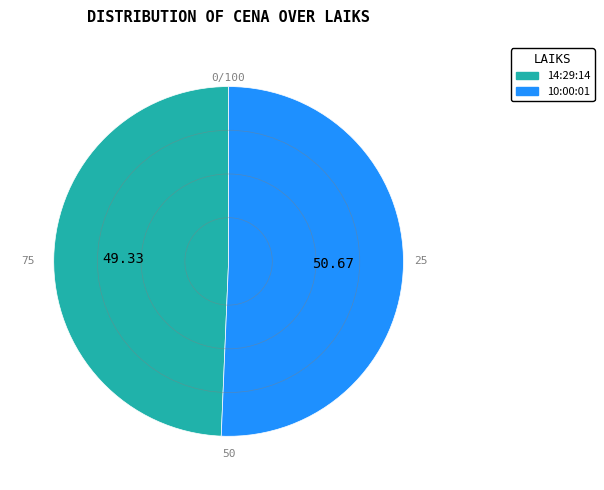

Does any single category account for the majority?

Yes